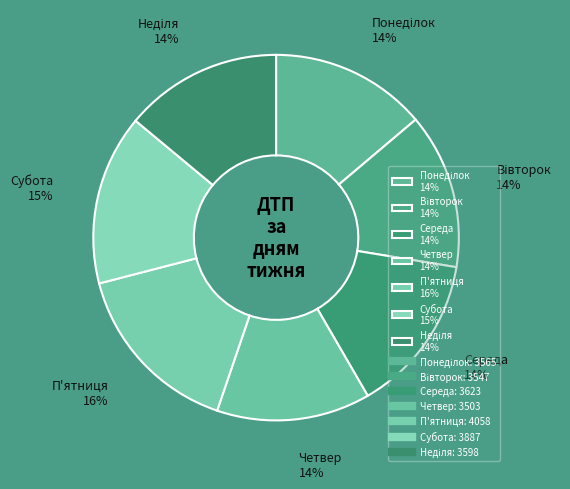

Is it true that Субота 15% is 22% of the pie?

False